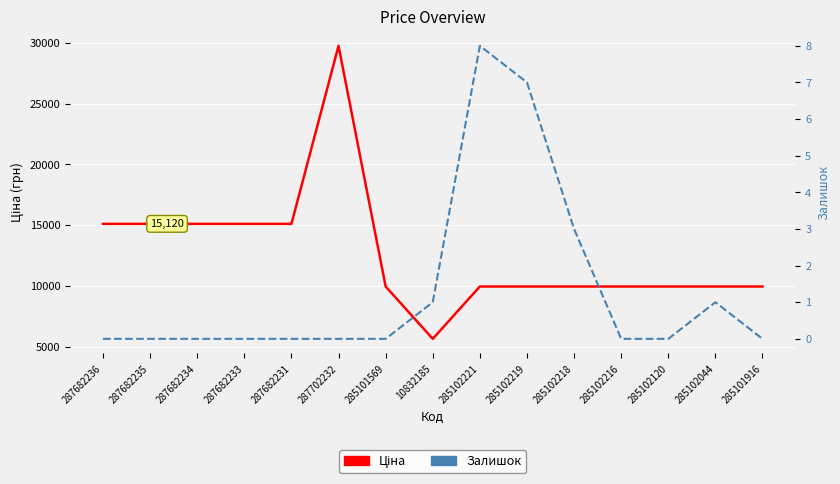

At which label does Залишок reach its peak?

285102221